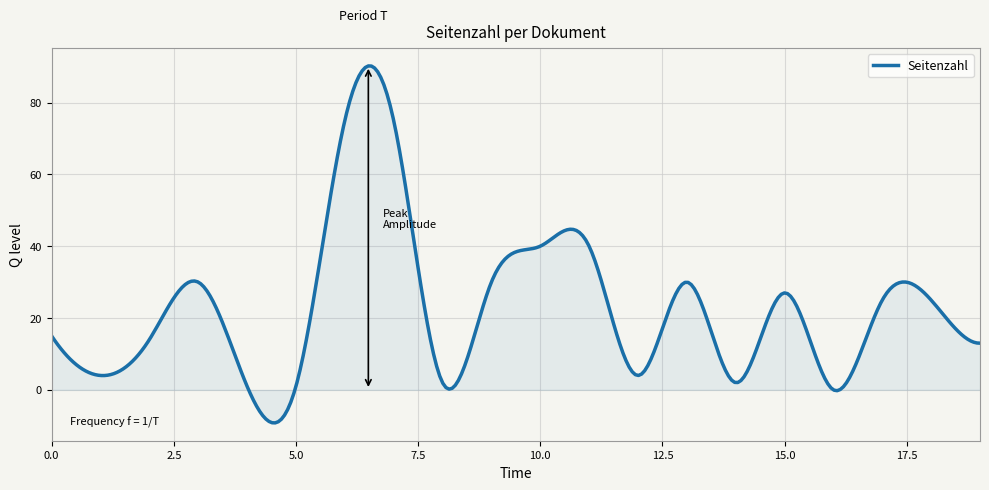

What is the greatest value displayed?

90.2